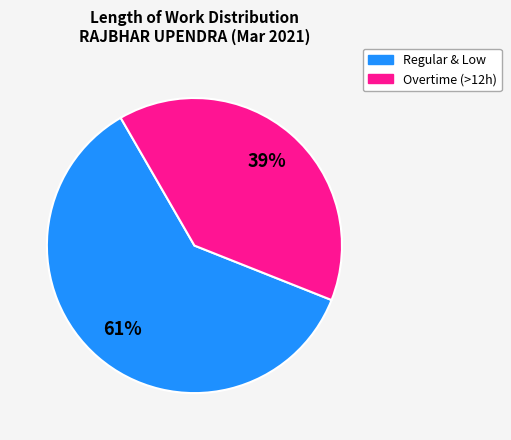

To the nearest percent, what is the average slice percentage?

50%